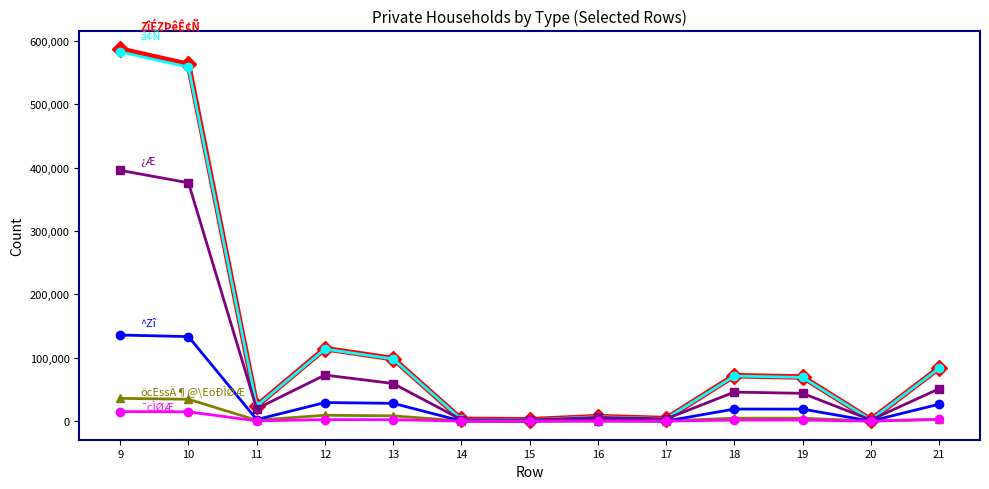

What is the maximum value shown in the chart?

586868